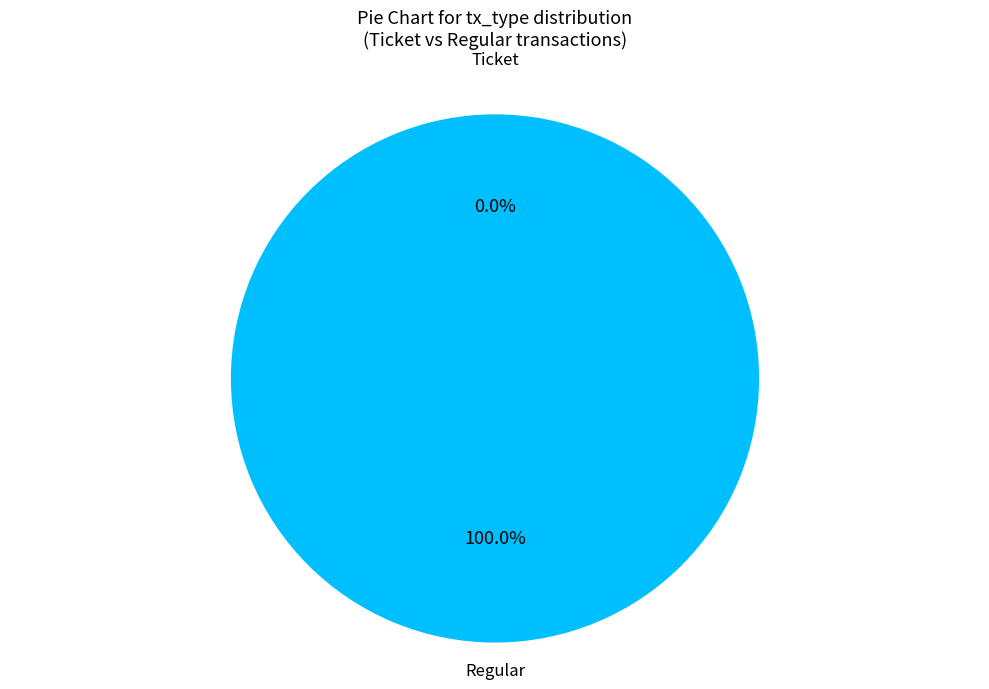

To the nearest percent, what is the average slice percentage?

50%